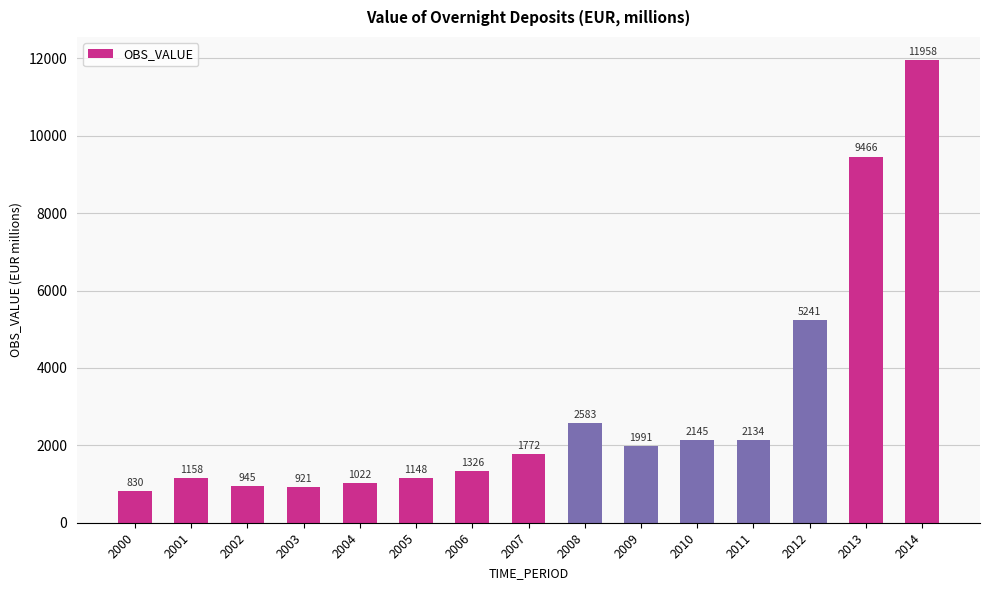

Which label corresponds to the largest value in the chart?

2014